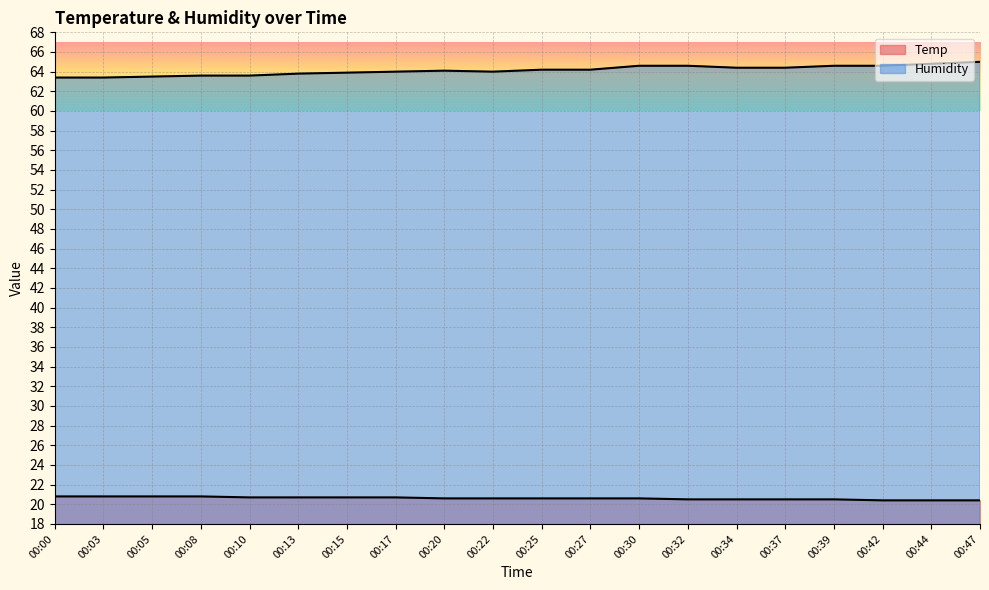

Read the Temp value at 00:22.

20.6